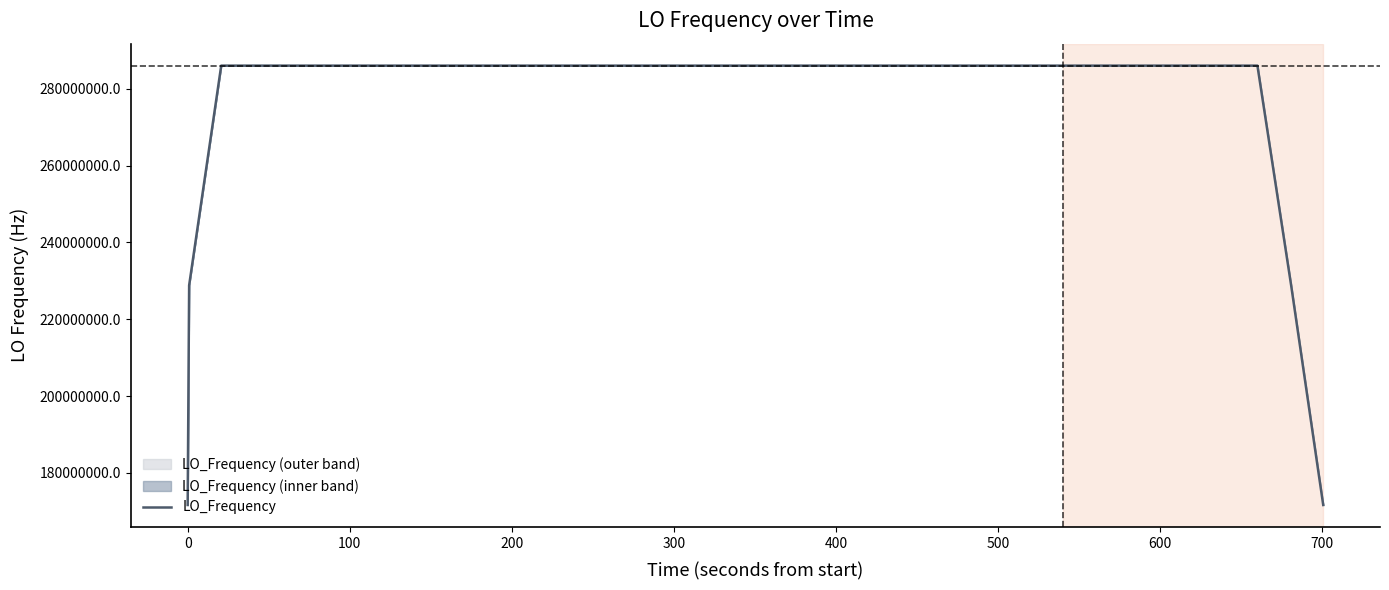

What is the minimum value for LO_Frequency?

171628201.4